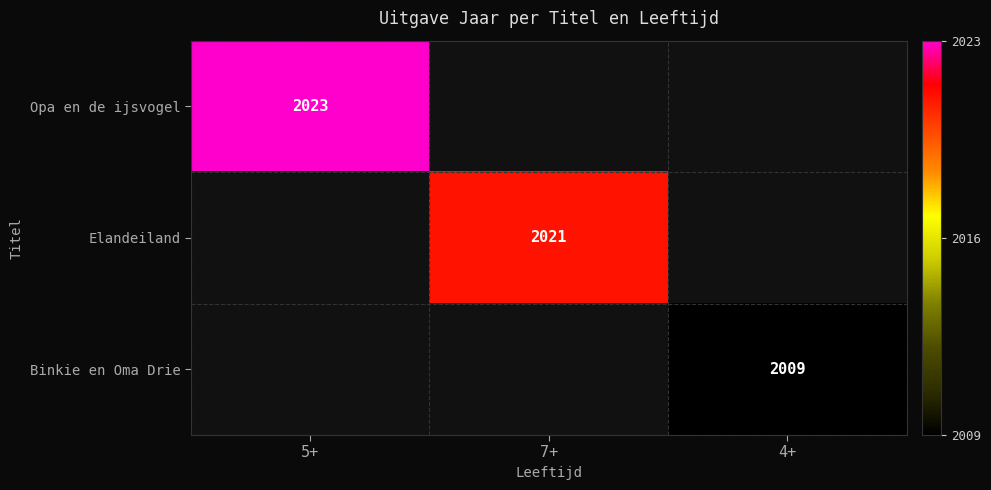

Is it true that Opa en de ijsvogel equals 2023 at 5+?

True